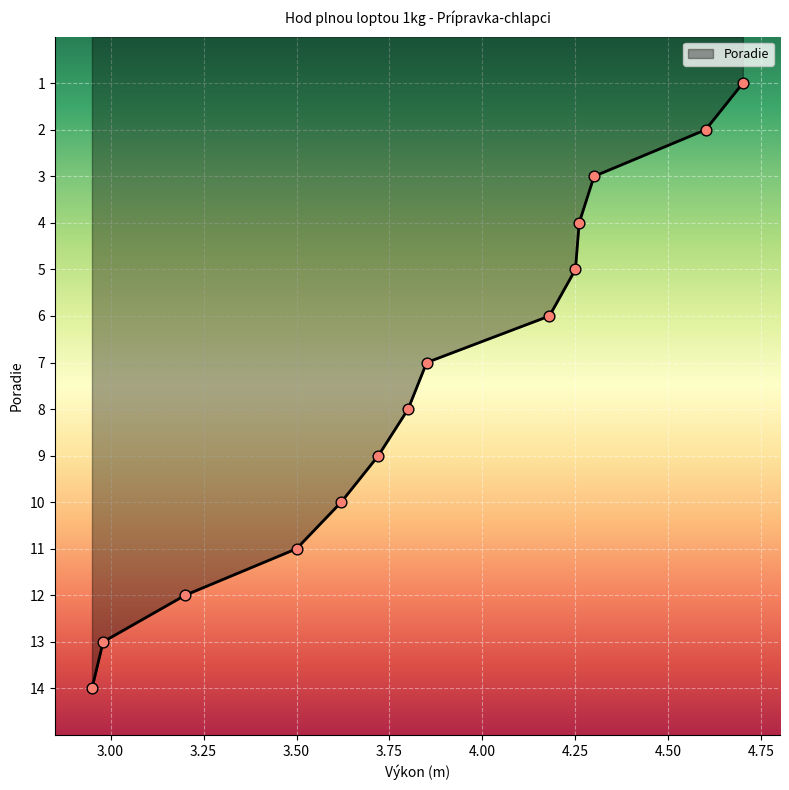

What is the greatest value displayed?

14